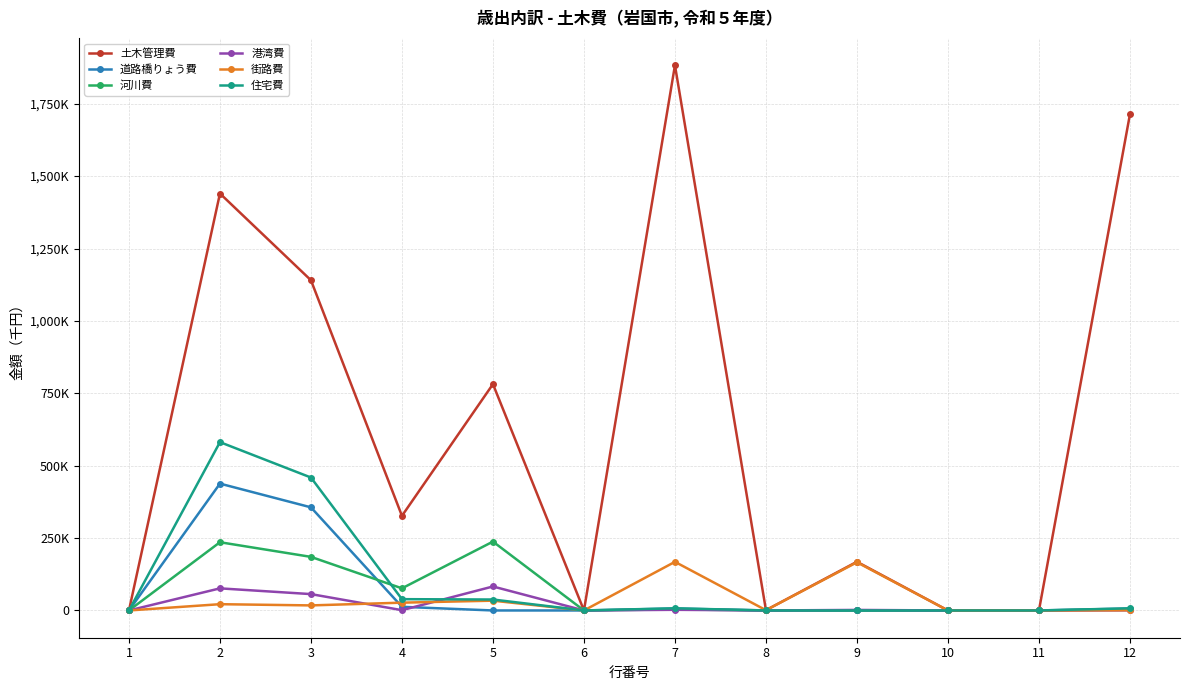

Does the chart have visible grid lines?

Yes